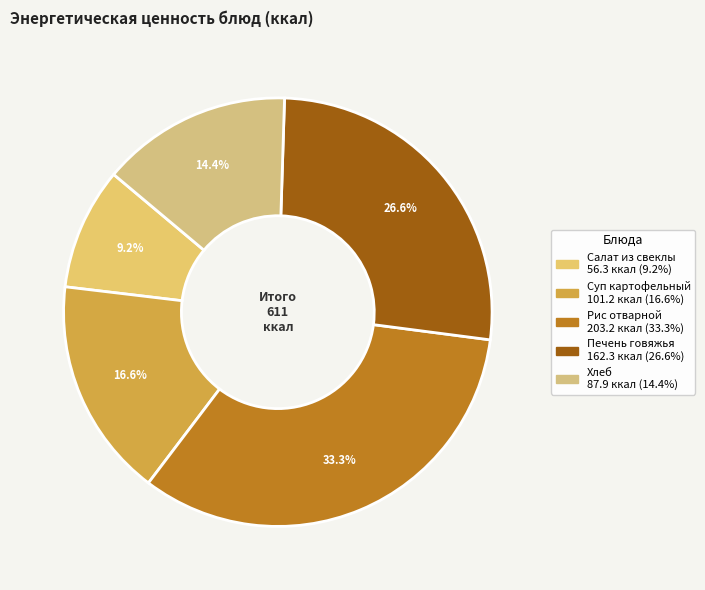

To the nearest percent, what is the average slice percentage?

20%